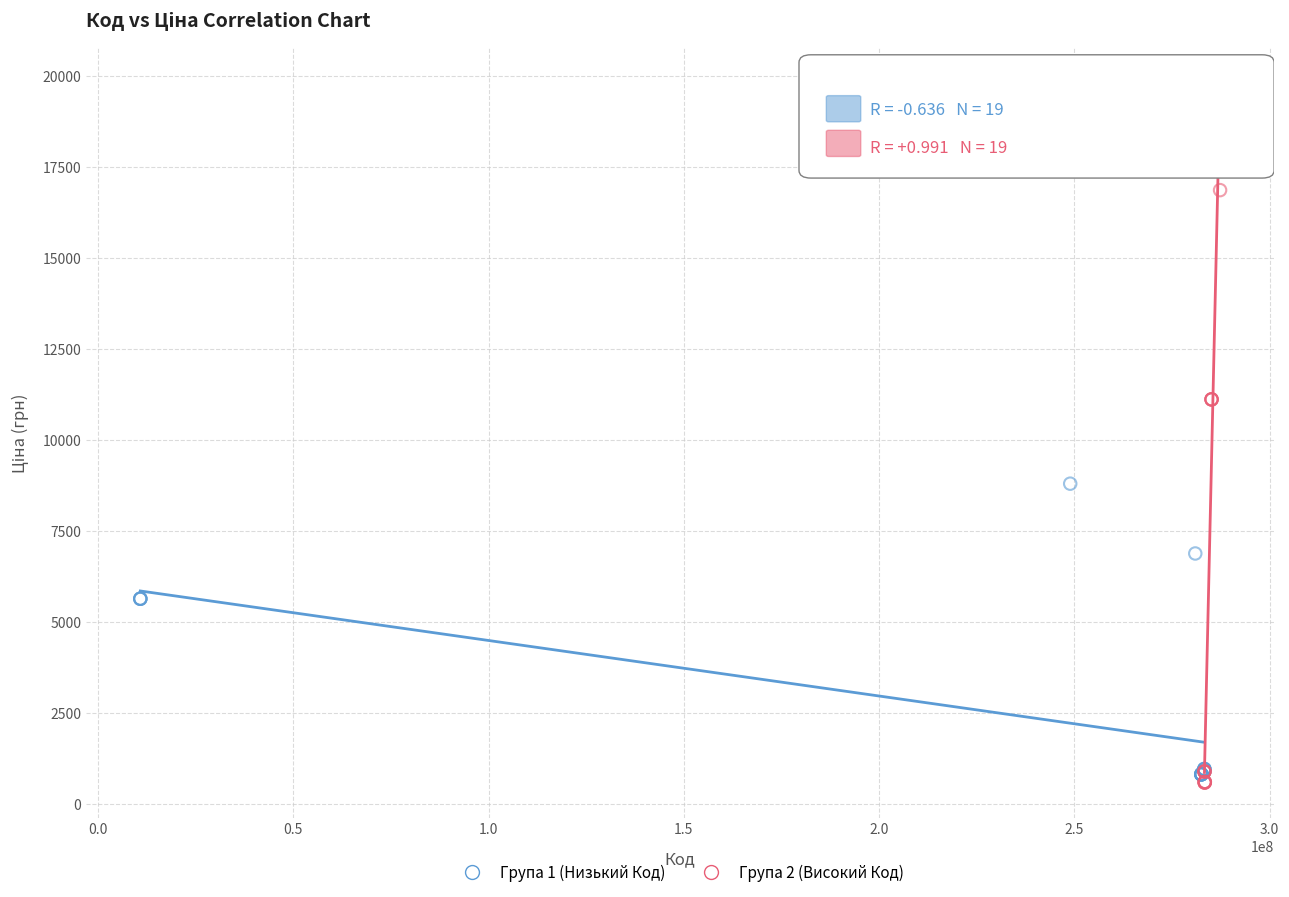

What are all the series names shown in the legend?

Група 1 (Низький Код), Група 2 (Високий Код)